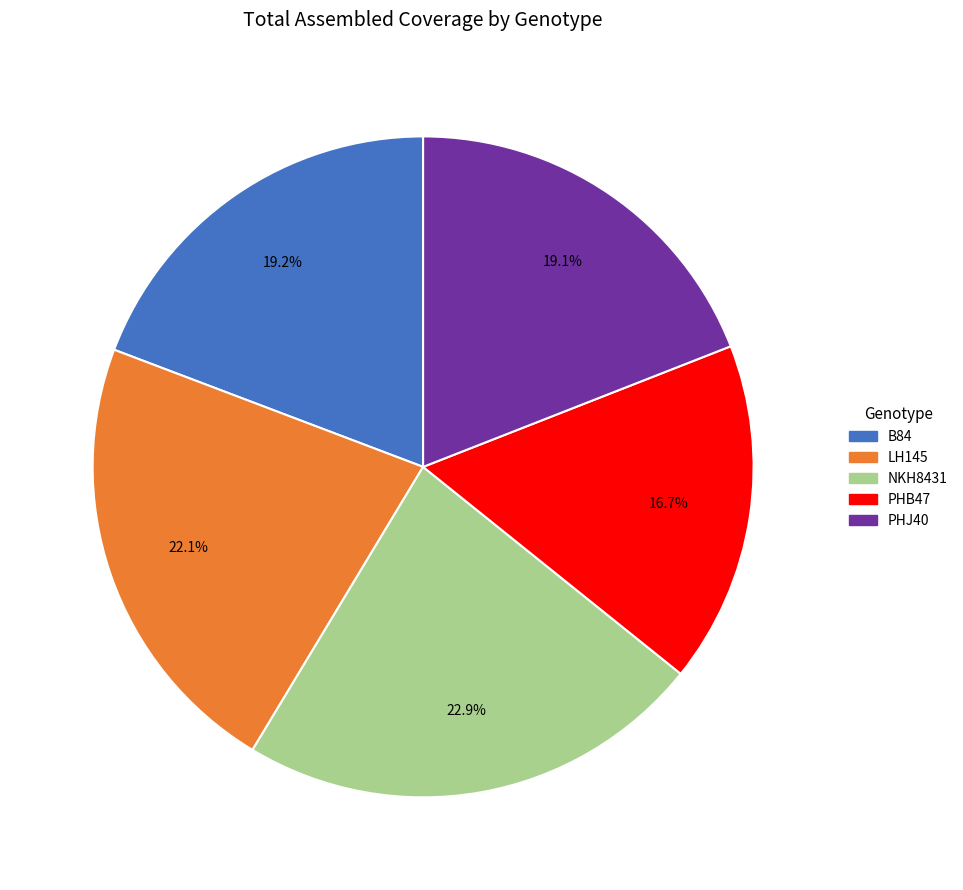

To the nearest percent, what portion does B84 represent?

19%